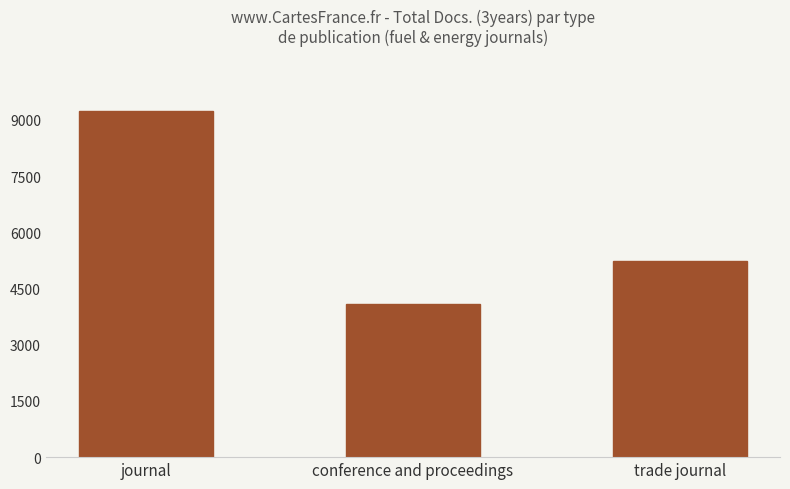

What position from the left is conference and proceedings?

2